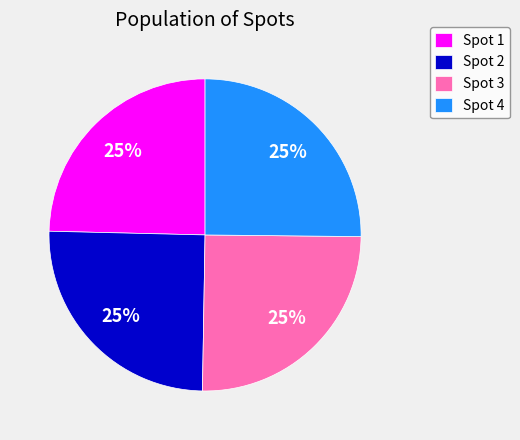

Does any single category account for the majority?

No